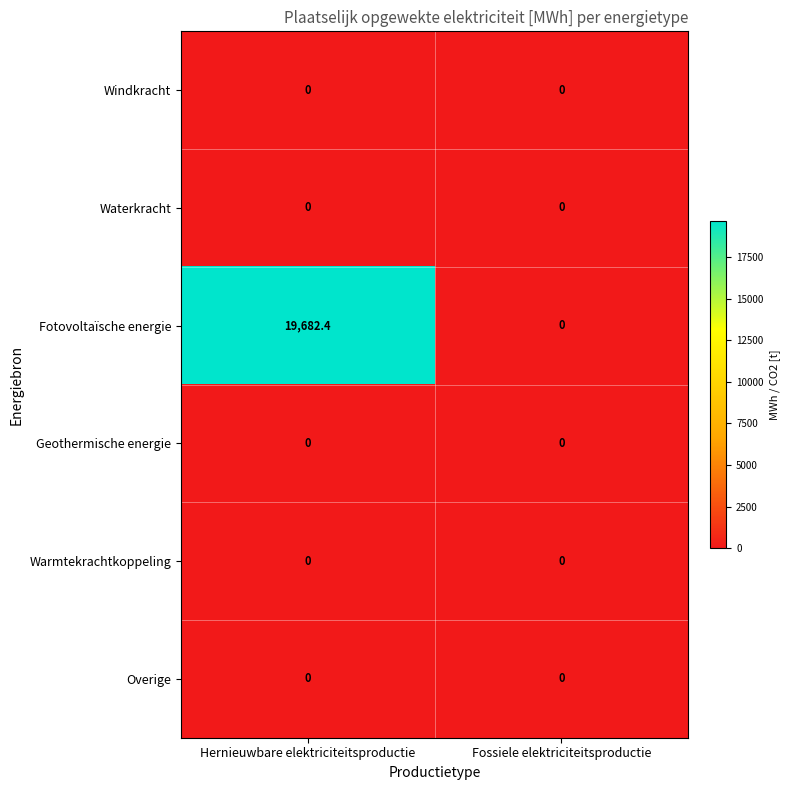

What is the sum of all Fotovoltaïsche energie values?

19682.4